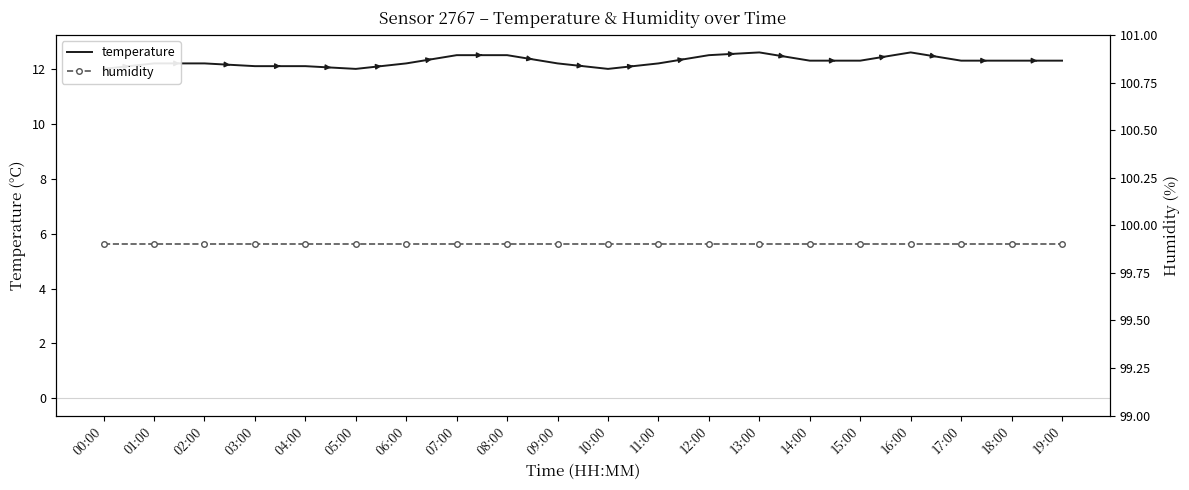

What is the average value of the humidity series?

99.9